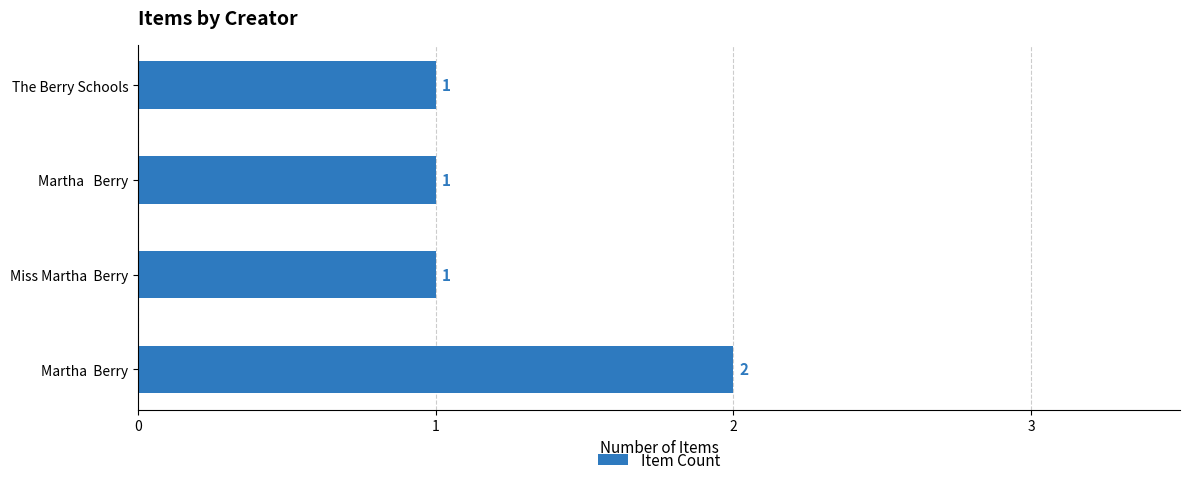

Which label corresponds to the largest value in the chart?

Martha  Berry